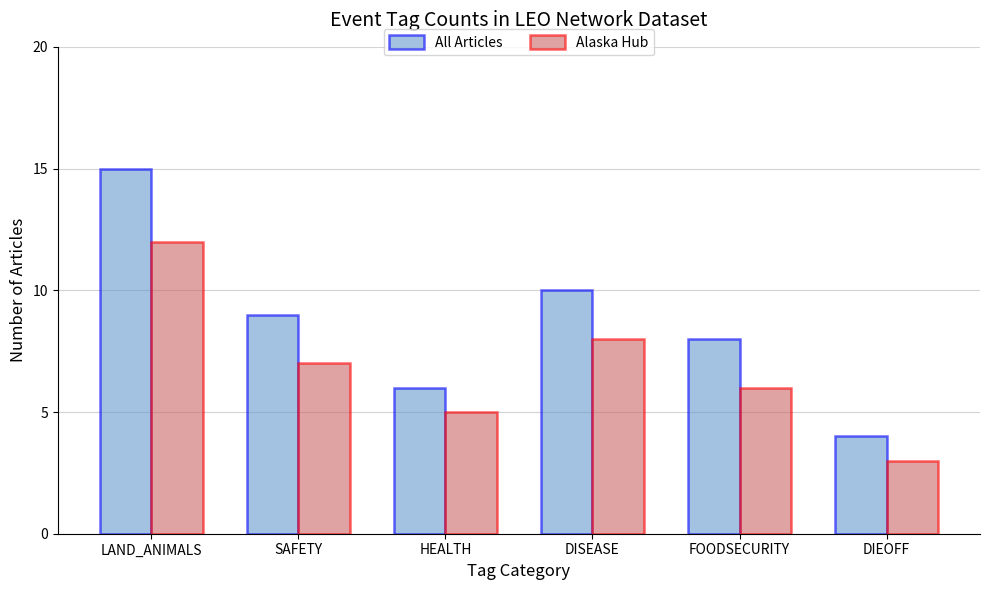

Are the bars grouped side by side (vs. stacked)?

Yes